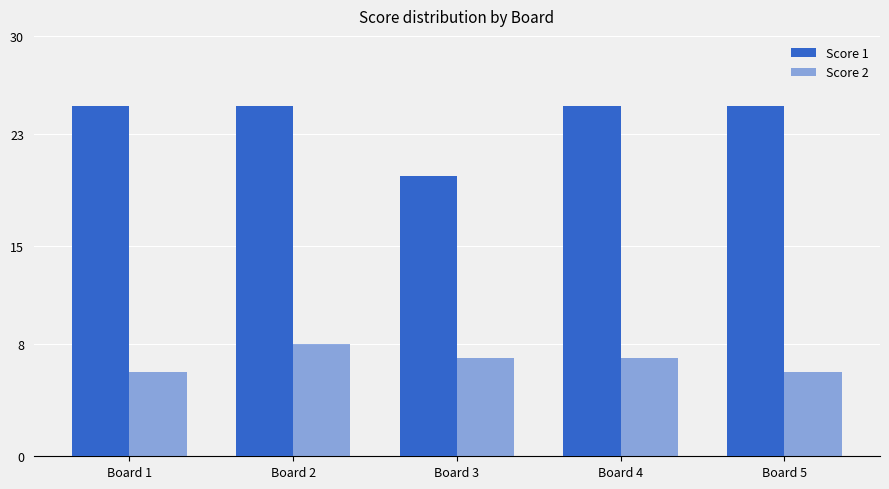

Count the number of categories in the chart.

5